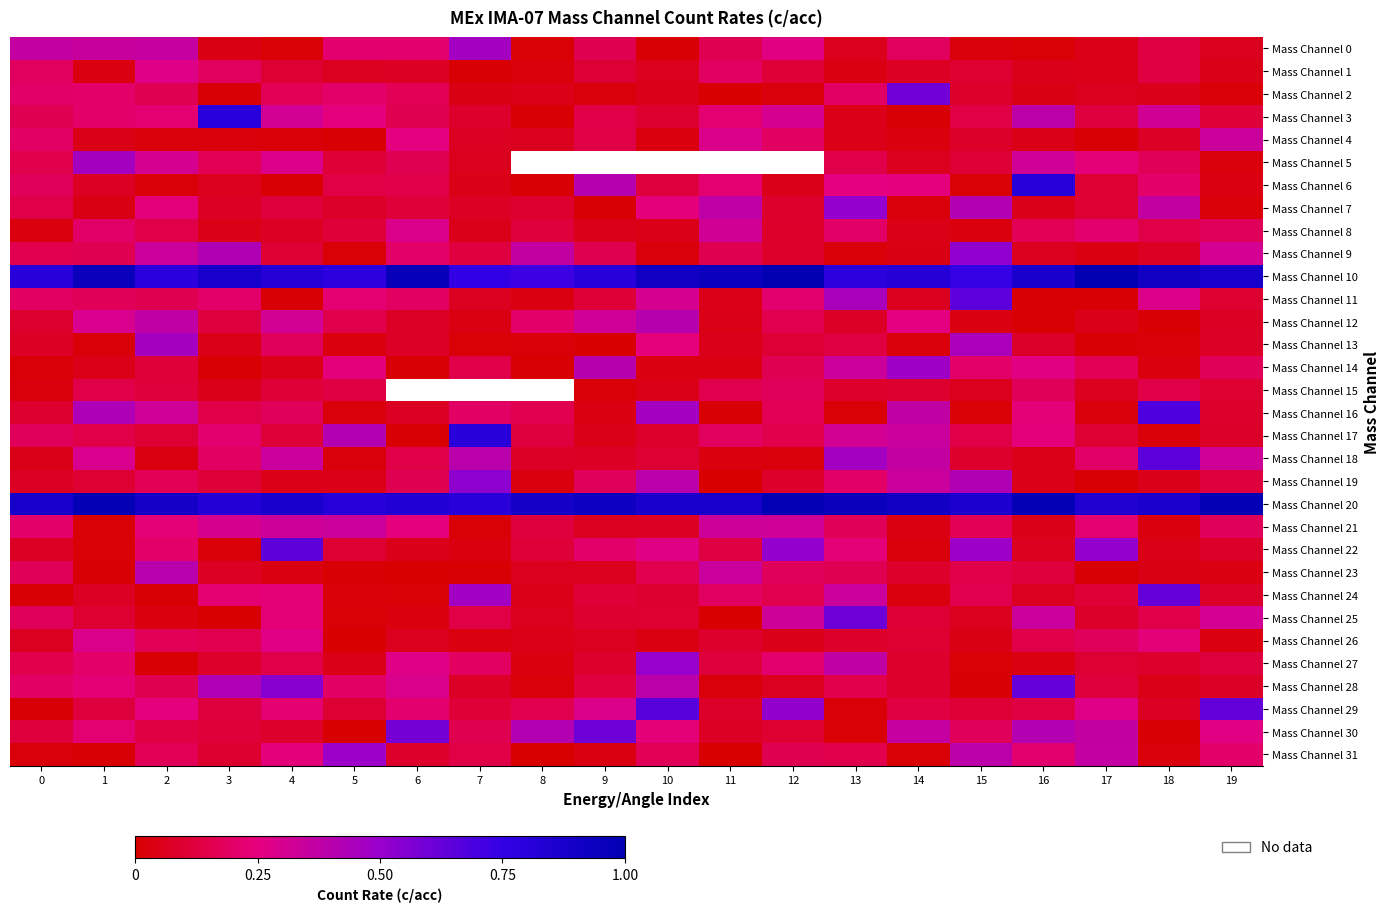

At which category does the chart reach its minimum across all series?

8